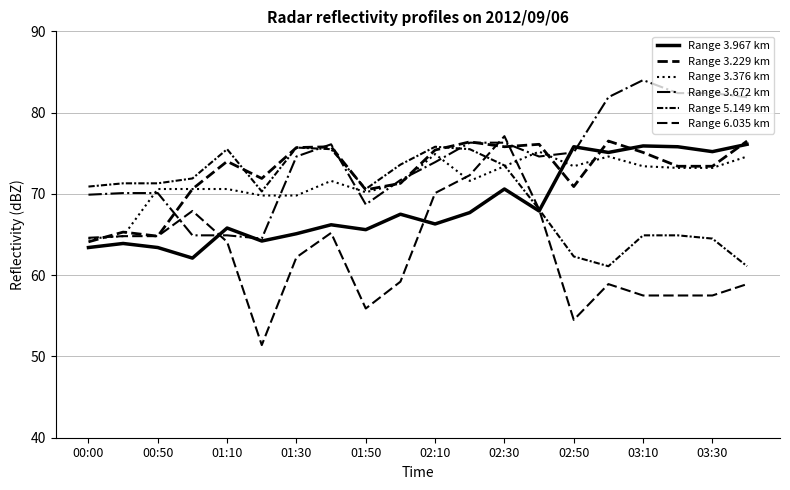

What is the minimum value shown in the chart?

51.4